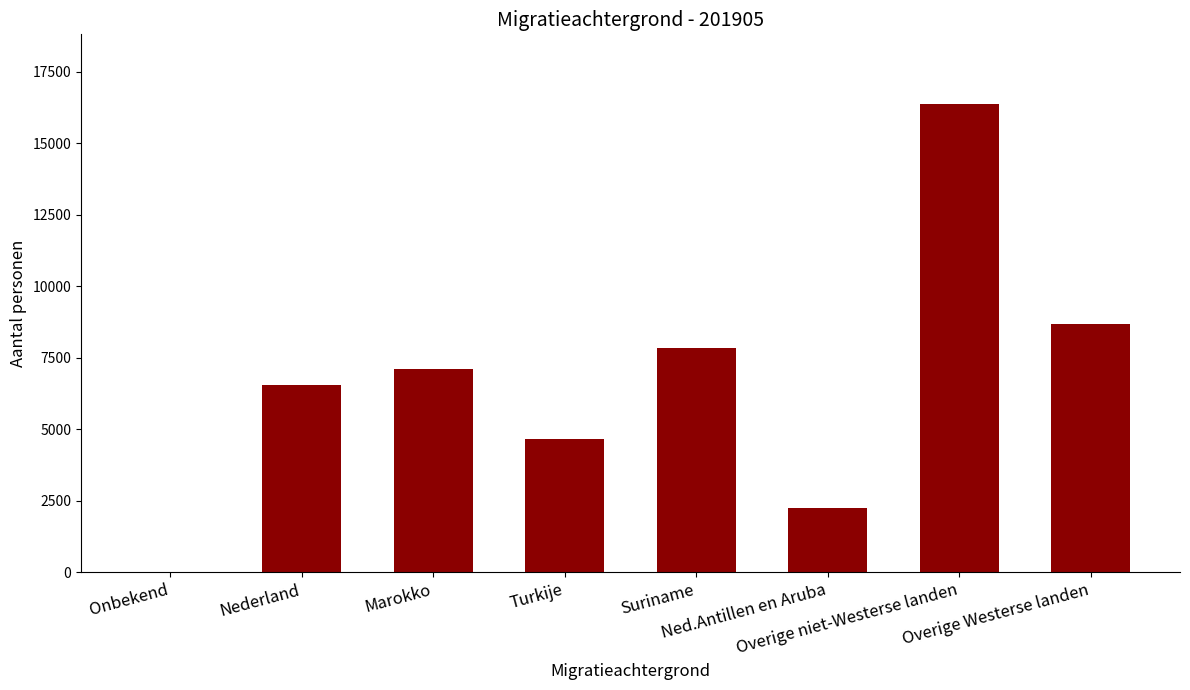

What is the greatest value displayed?

16355